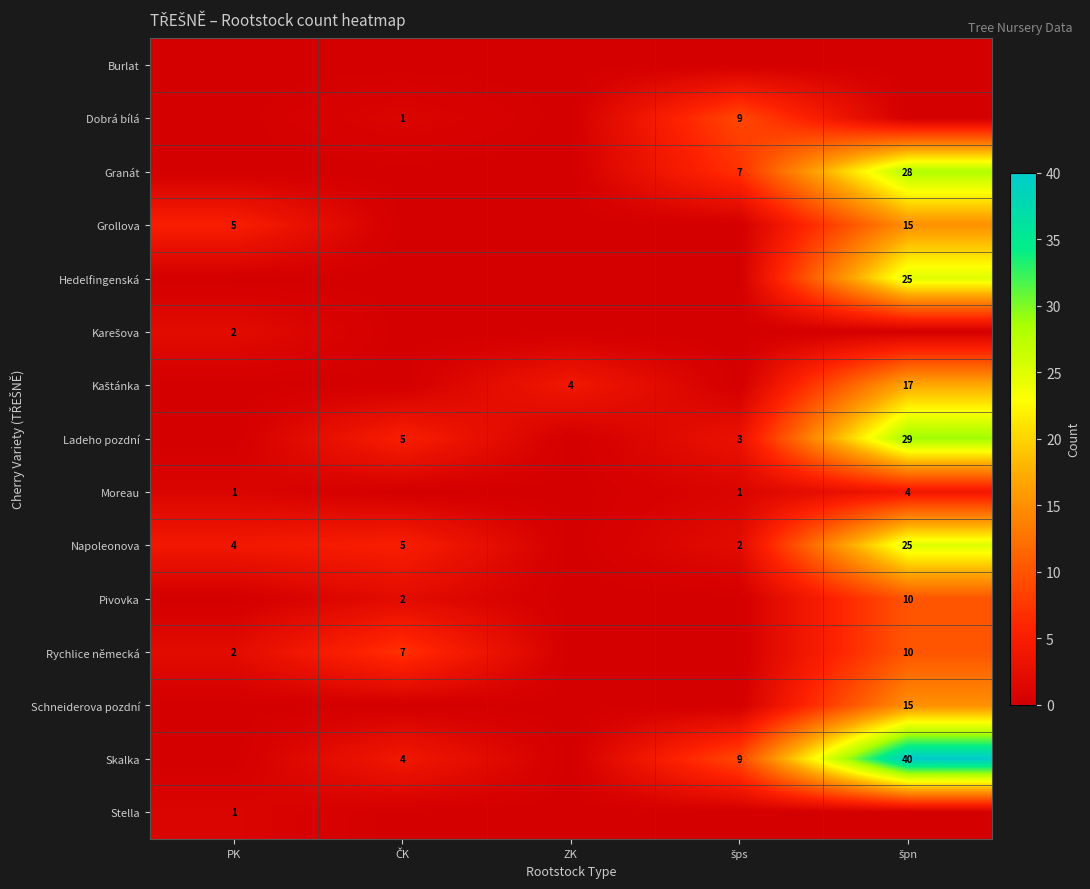

Between špn and ZK, which is larger?

špn